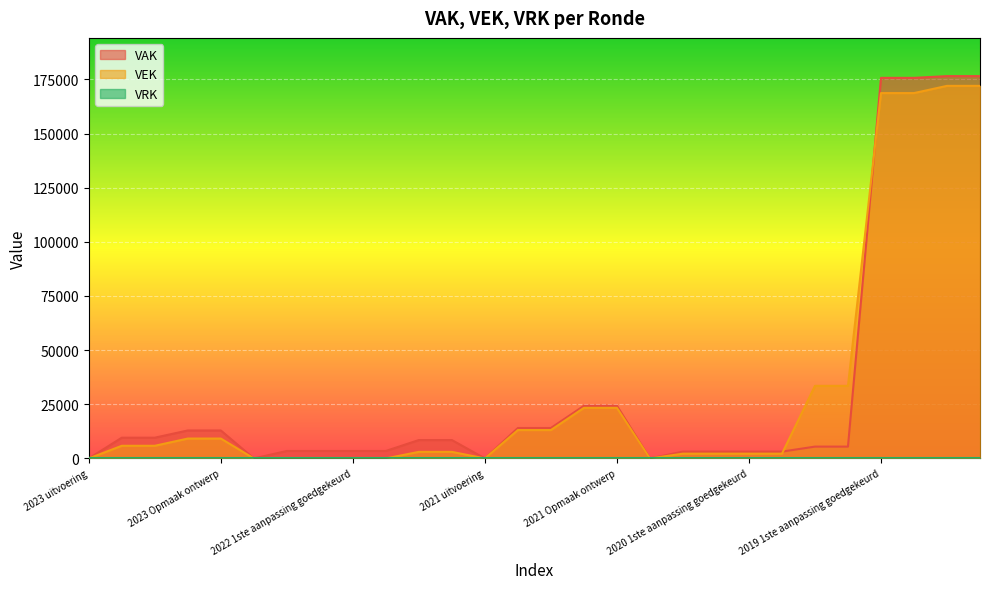

What is the greatest value displayed?

176500